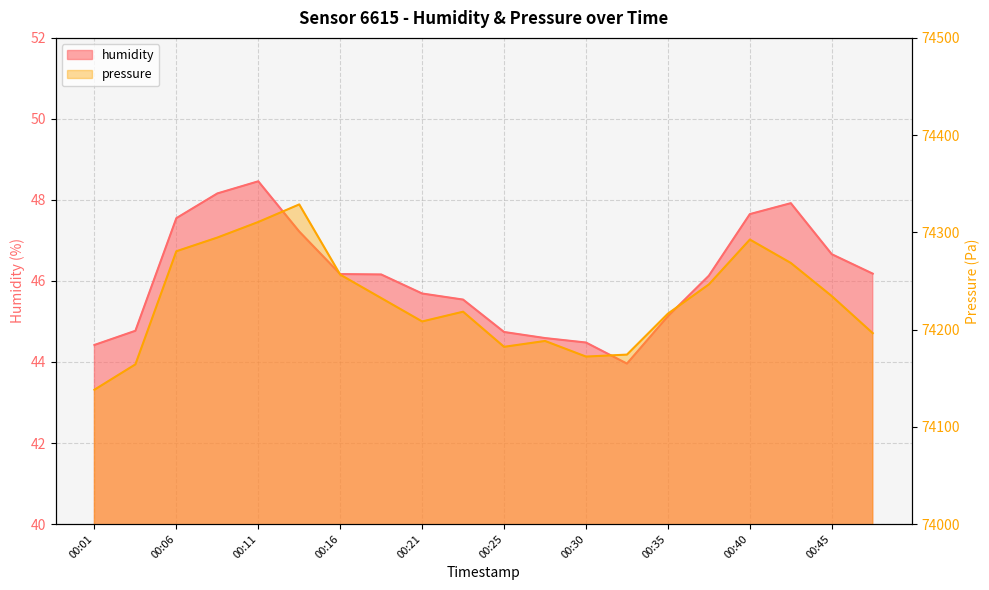

What is the maximum value shown in the chart?

74328.7